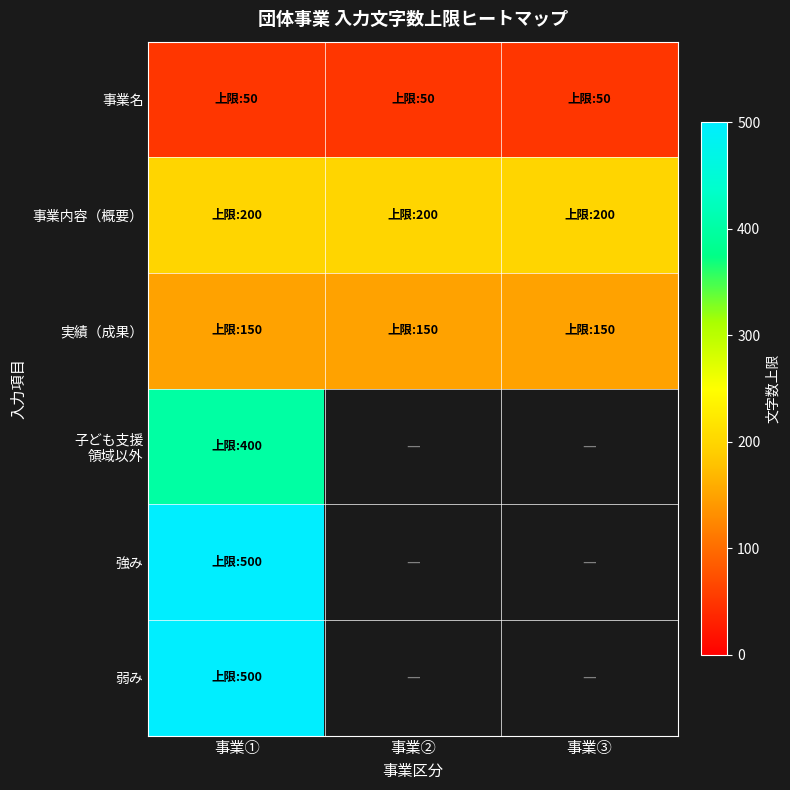

List the labels in order of 事業名 value, largest first.

事業①, 事業②, 事業③